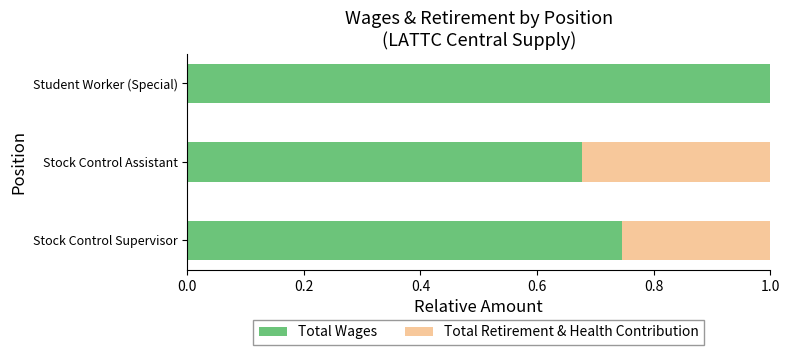

What is the total value across all series at Stock Control Supervisor?

1.0